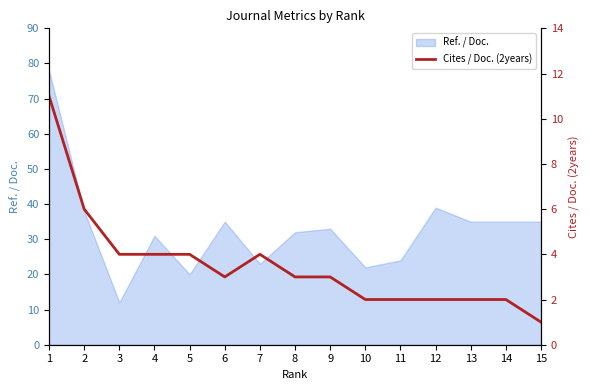

What is the difference between the maximum and second lowest values?

9